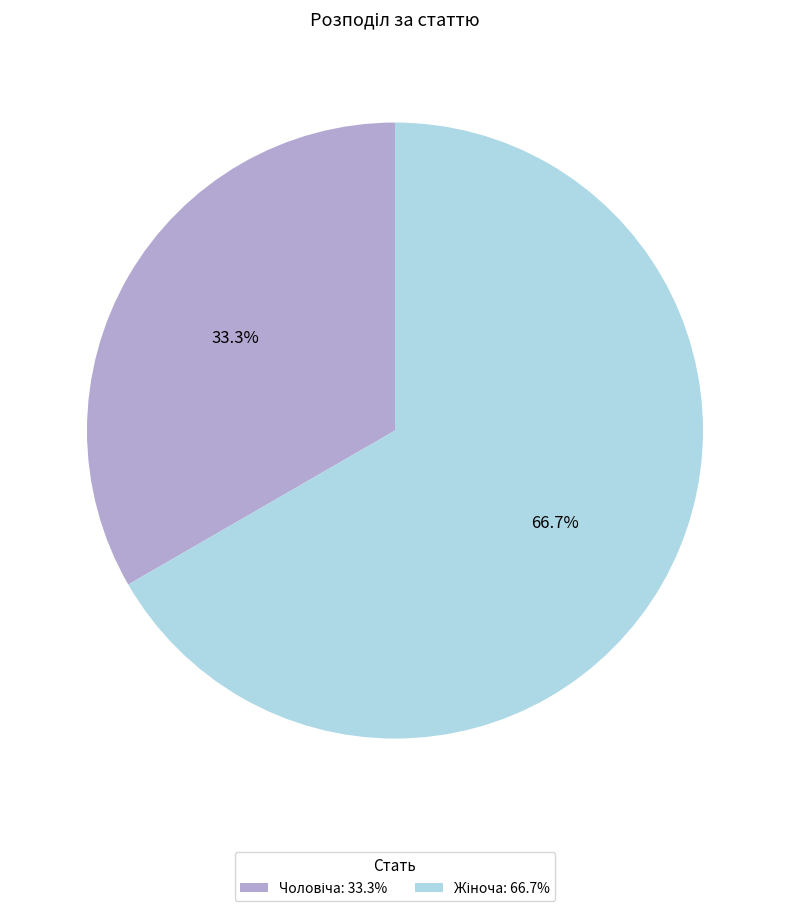

Is there a majority slice in this chart?

Yes